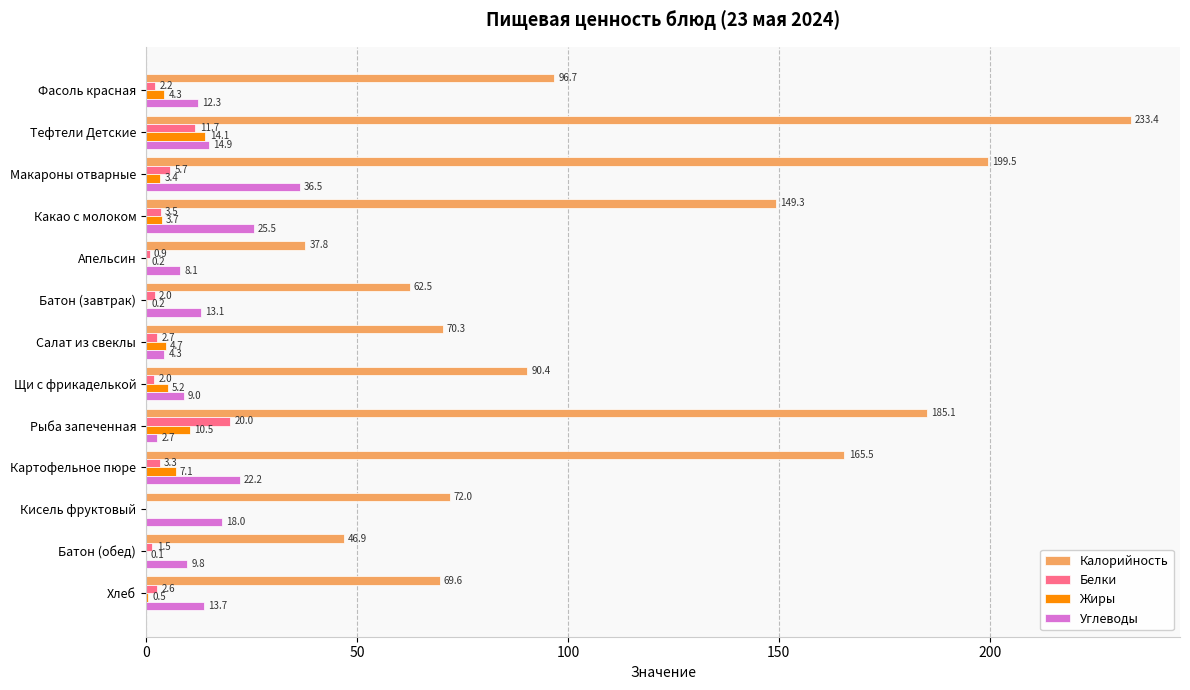

Which category has the highest value in the Углеводы series?

Макароны отварные